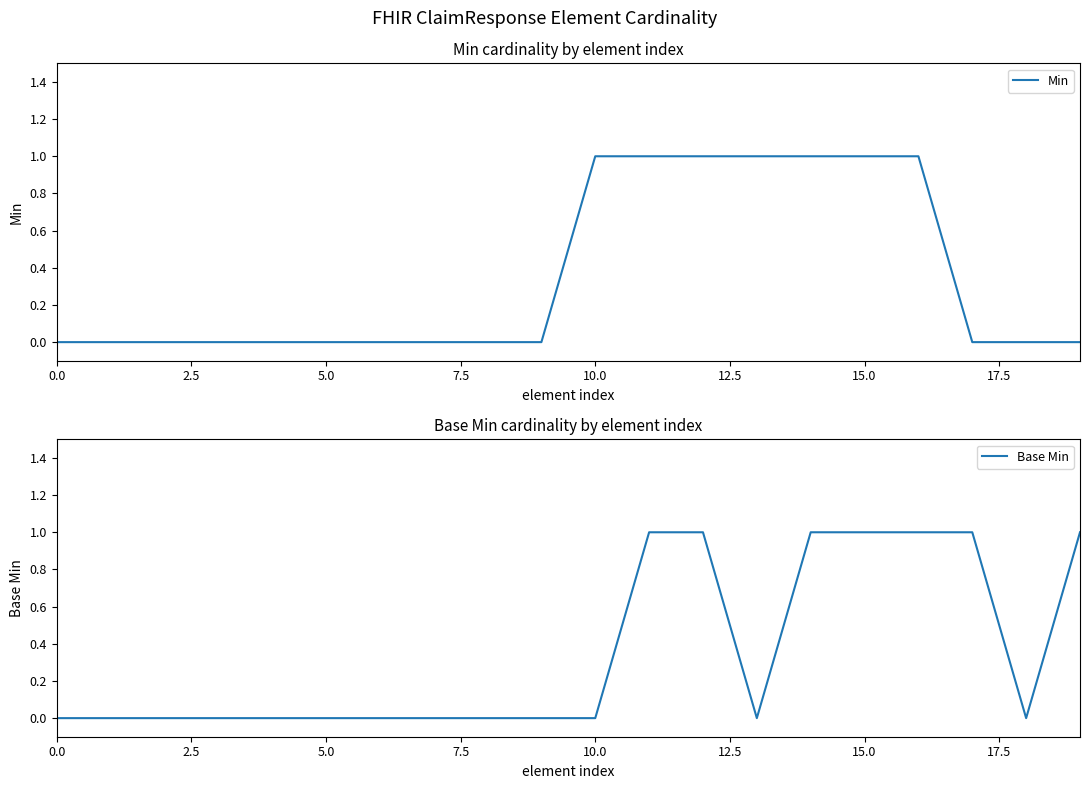

True or false: Base Min and Min intersect in this chart.

False